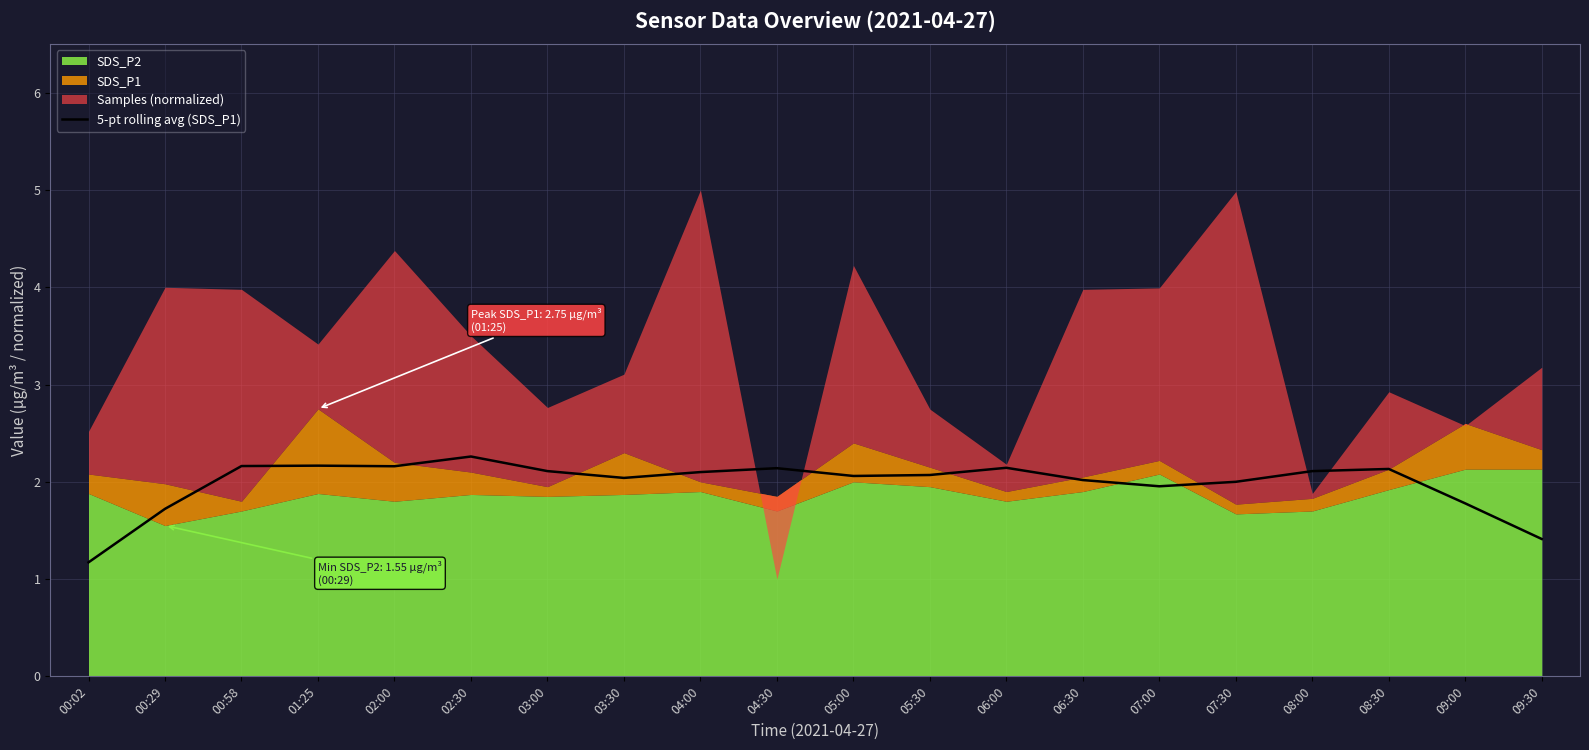

At which label does 5-pt rolling avg (SDS_P1) reach its minimum?

00:02